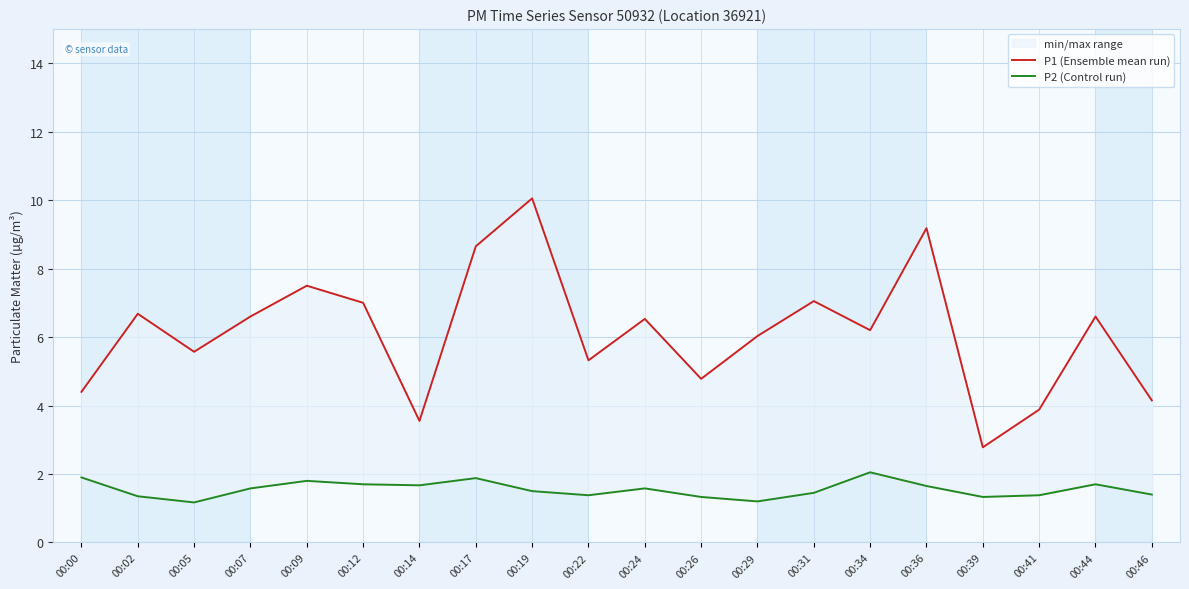

In P2 (Control run), how many points are lower than both neighbors (excluding endpoints)?

5